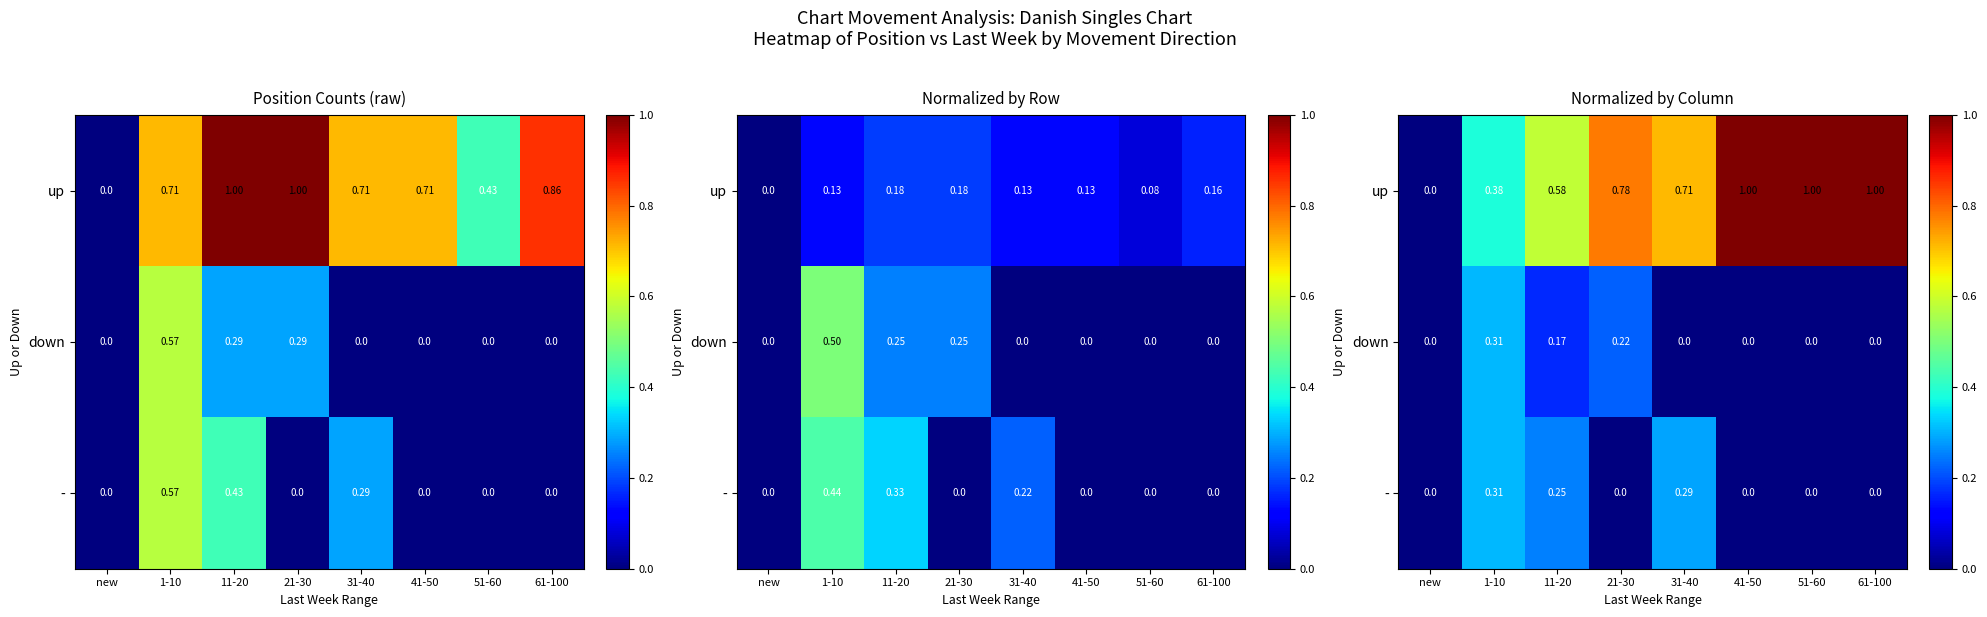

What is the difference between the - values at 31-40 and 61-100?

0.3